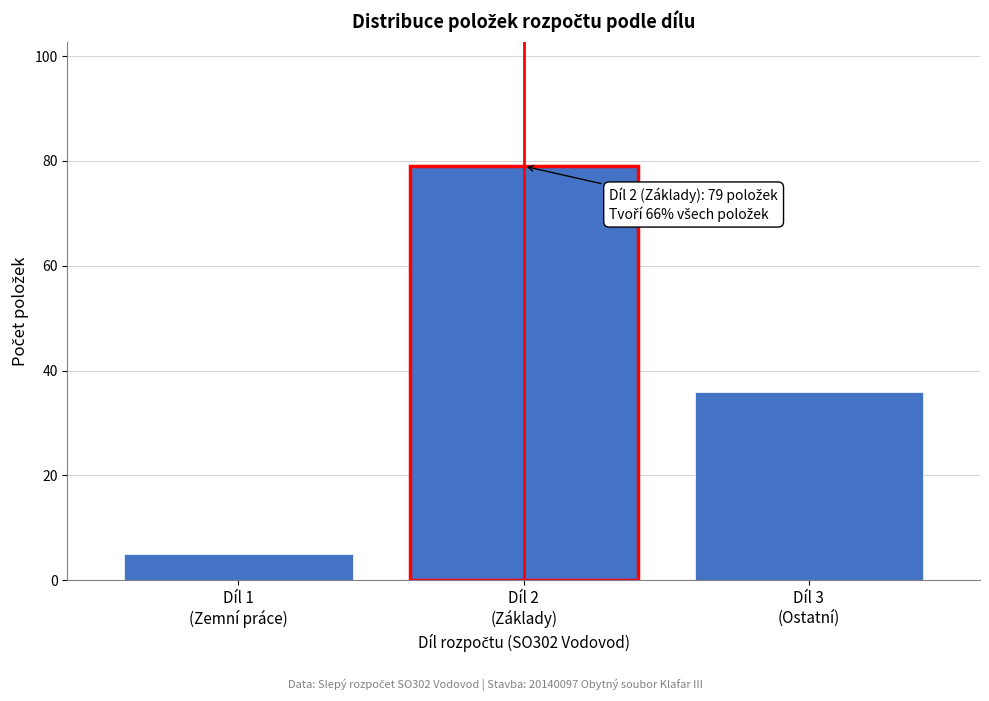

Reading left to right, list all the values displayed in this chart.

5	79	36